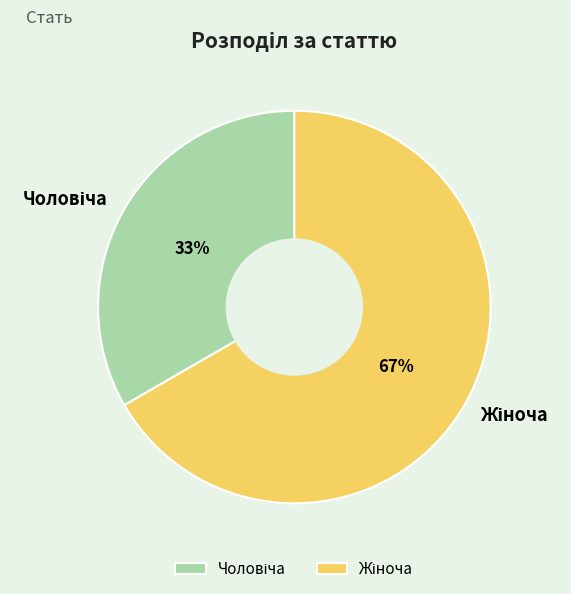

To the nearest percent, what is the average slice percentage?

50%